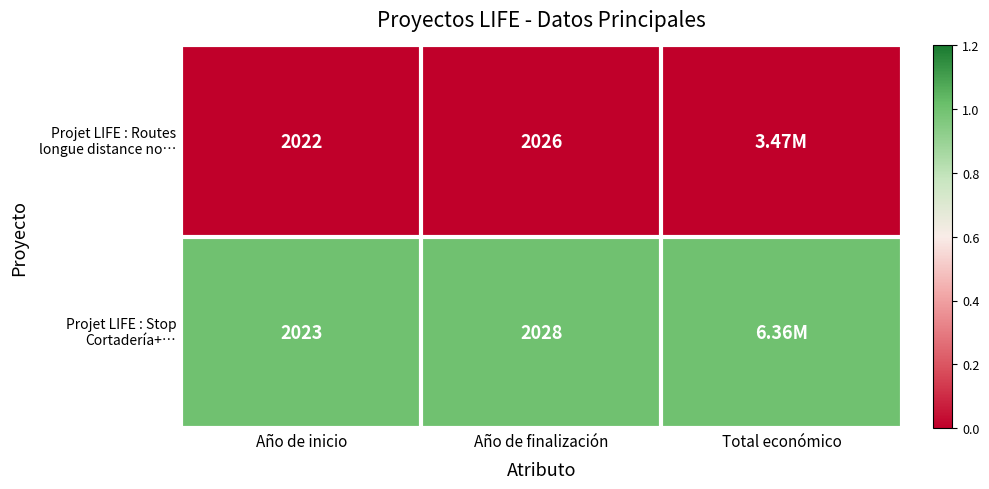

Rank the series by their average value, from lowest to highest.

Projet LIFE : Routes longue distance no…, Projet LIFE : Stop Cortadería+…